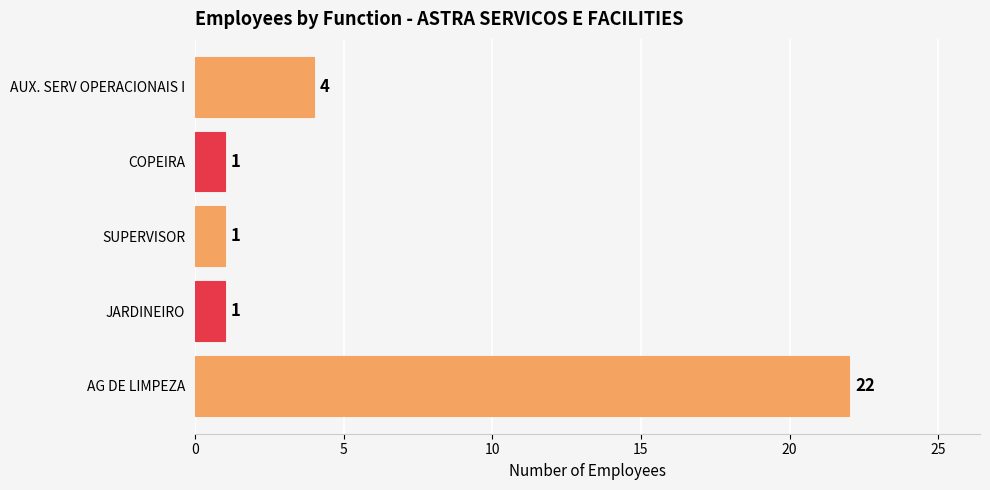

What is the difference between the maximum and minimum values?

21